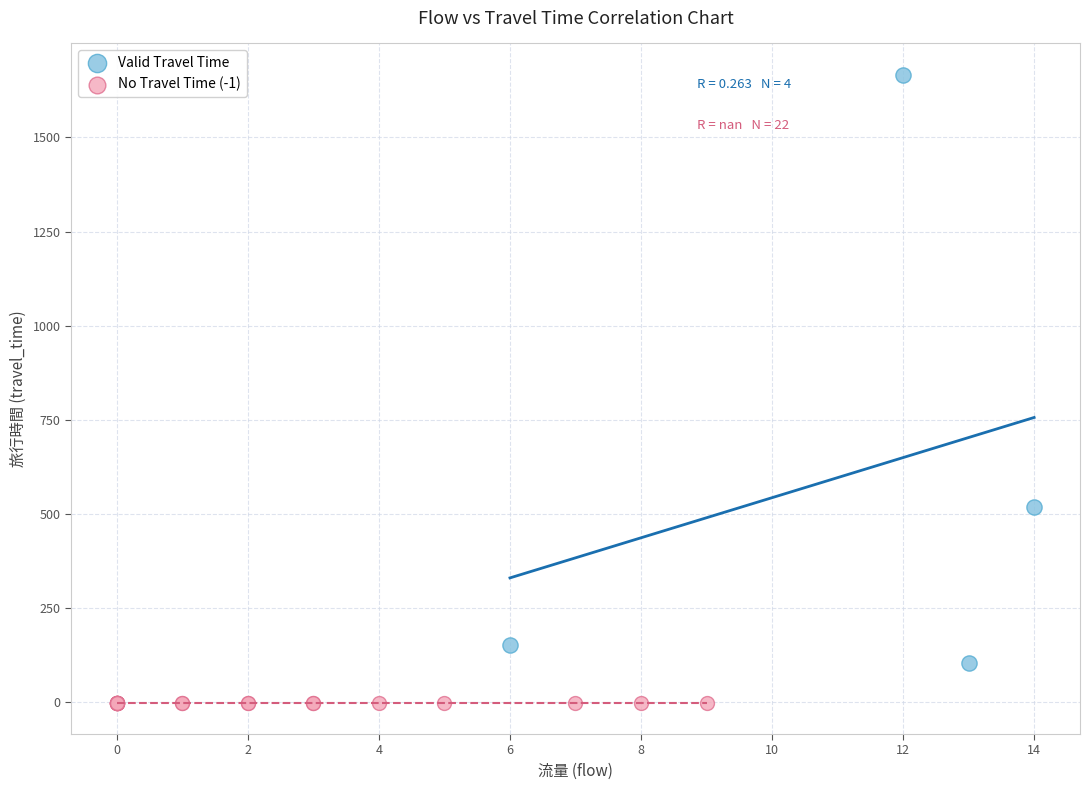

Which series reaches the minimum Y coordinate?

No Travel Time (-1)